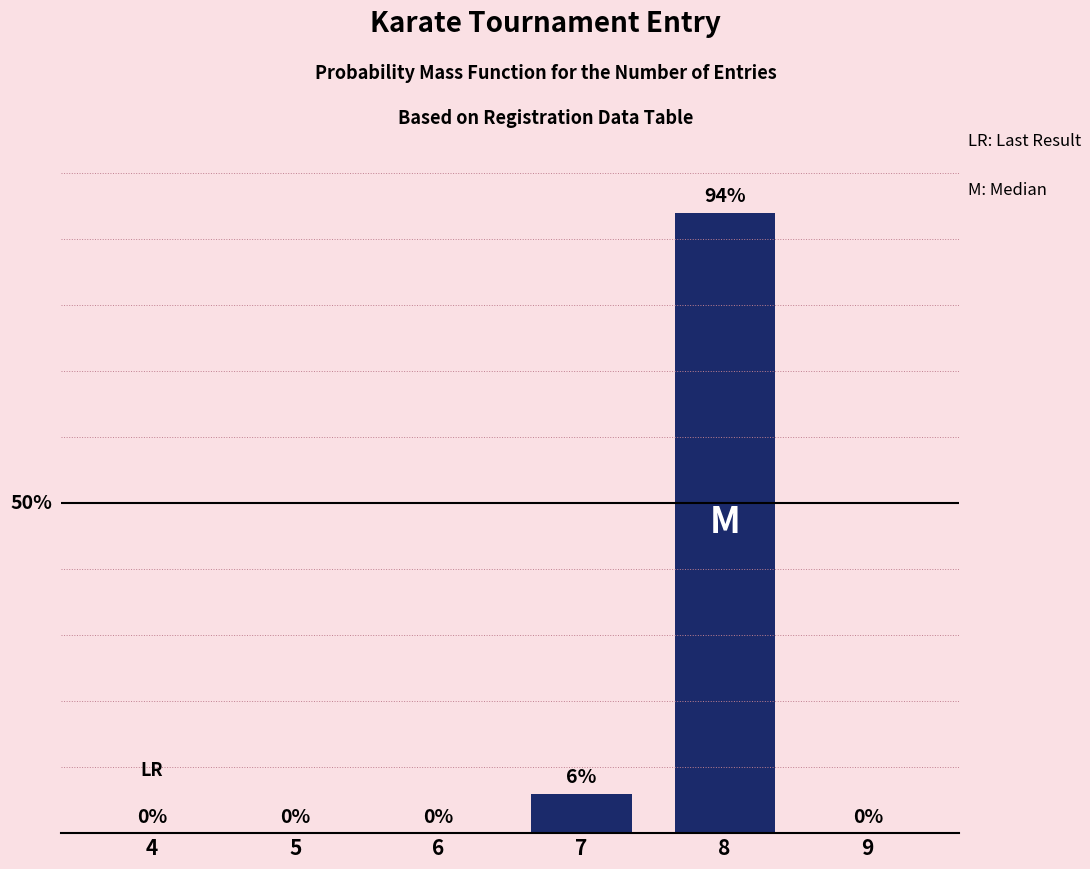

Read the value at 7.

6